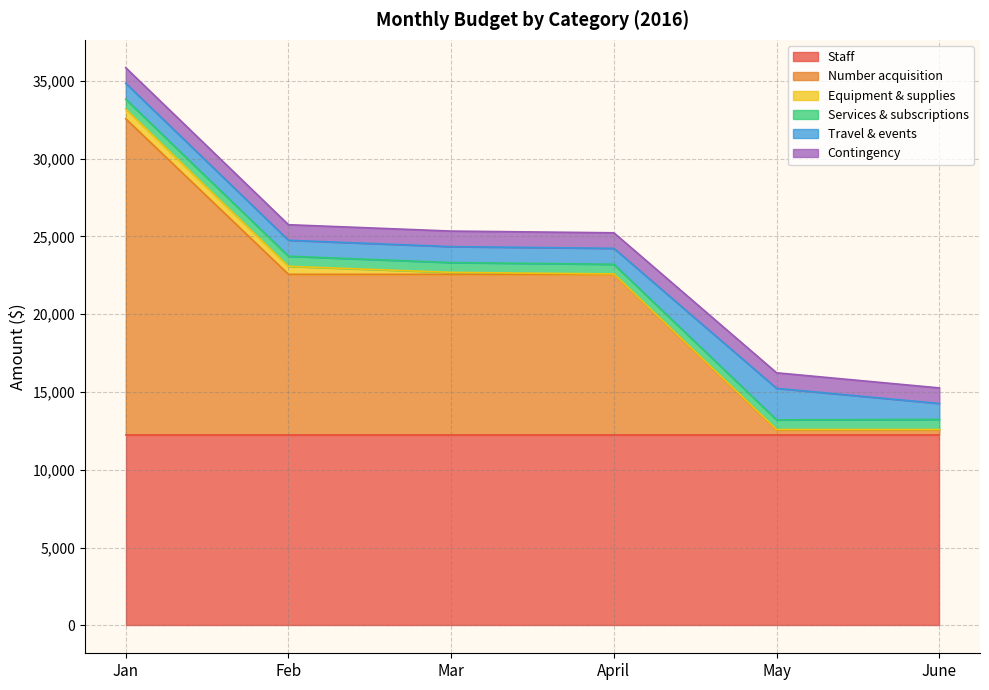

What are all the series names shown in the legend?

Staff, Number acquisition, Equipment & supplies, Services & subscriptions, Travel & events, Contingency